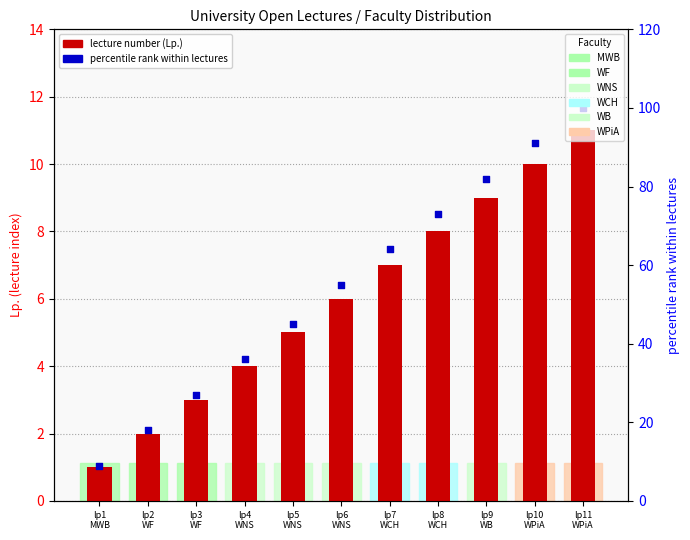

Which series has the widest spread of Y values?

percentile rank within lectures